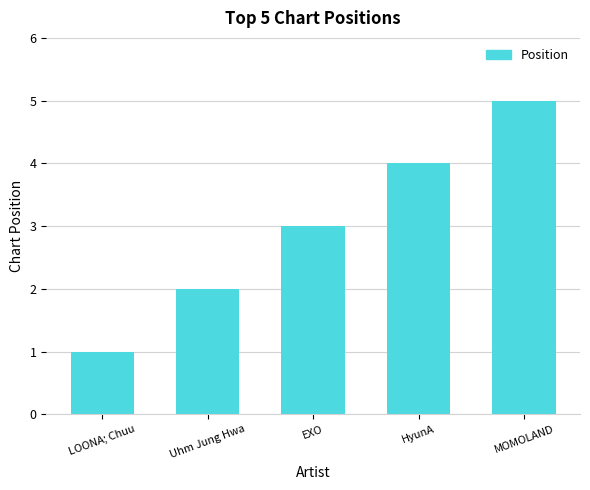

What is the difference between the values at Uhm Jung Hwa and EXO?

1